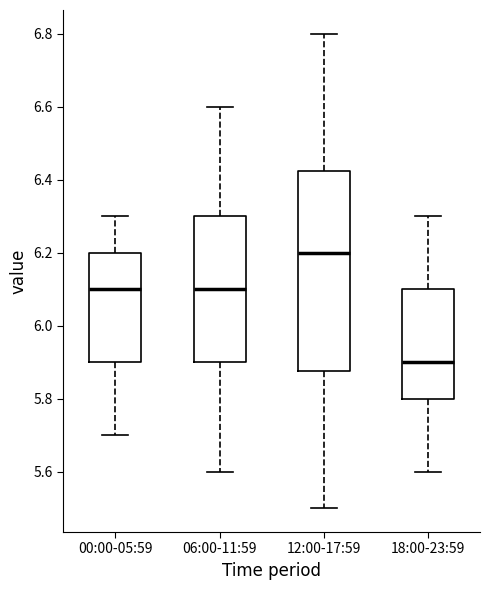

Which box is the tallest, from its lower edge to its upper edge?

12:00-17:59